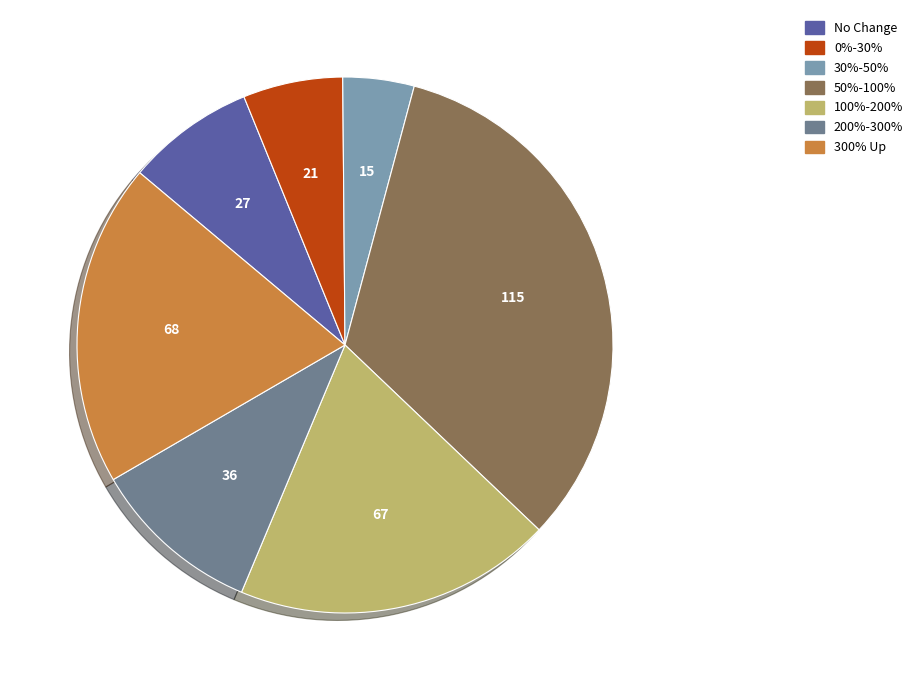

Is the sum of 0%-30% and 30%-50% greater than half?

No